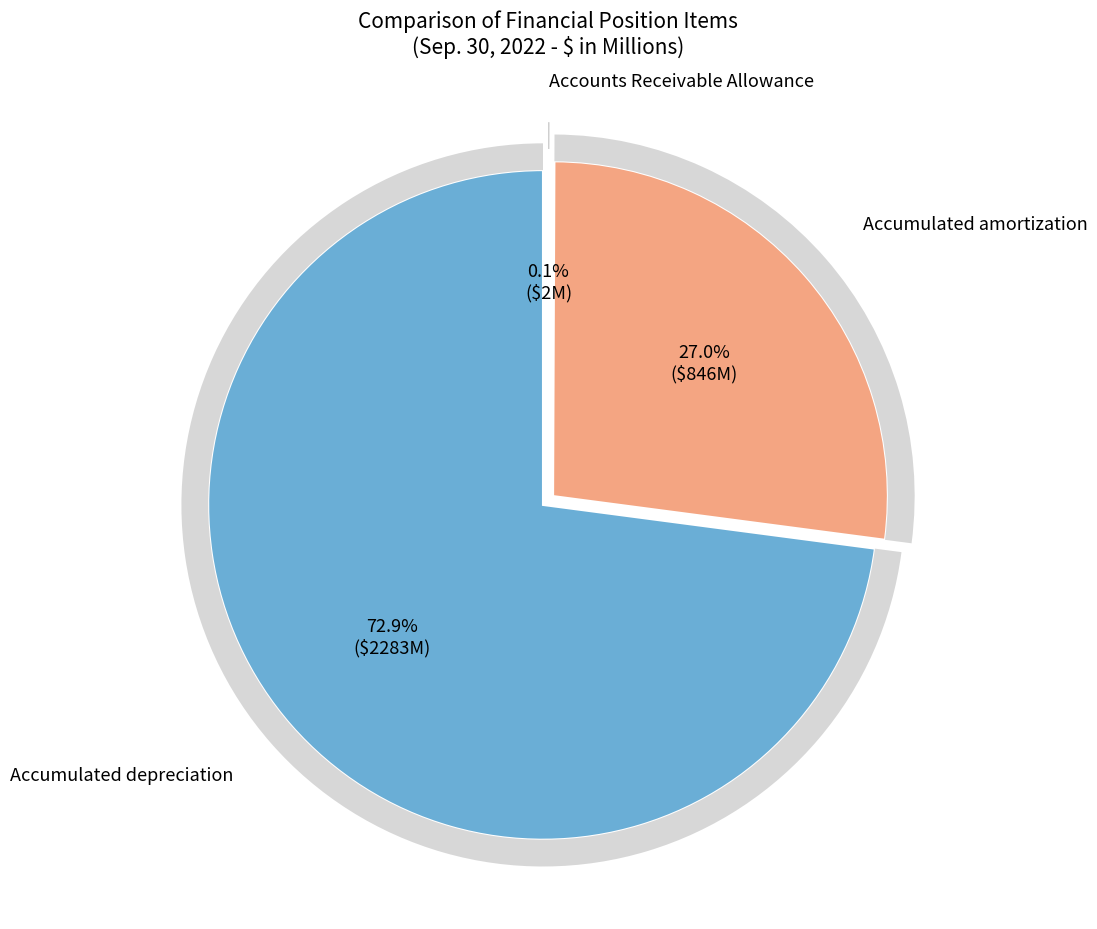

What percentage is NOT represented by Accounts Receivable Allowance?

99.9%